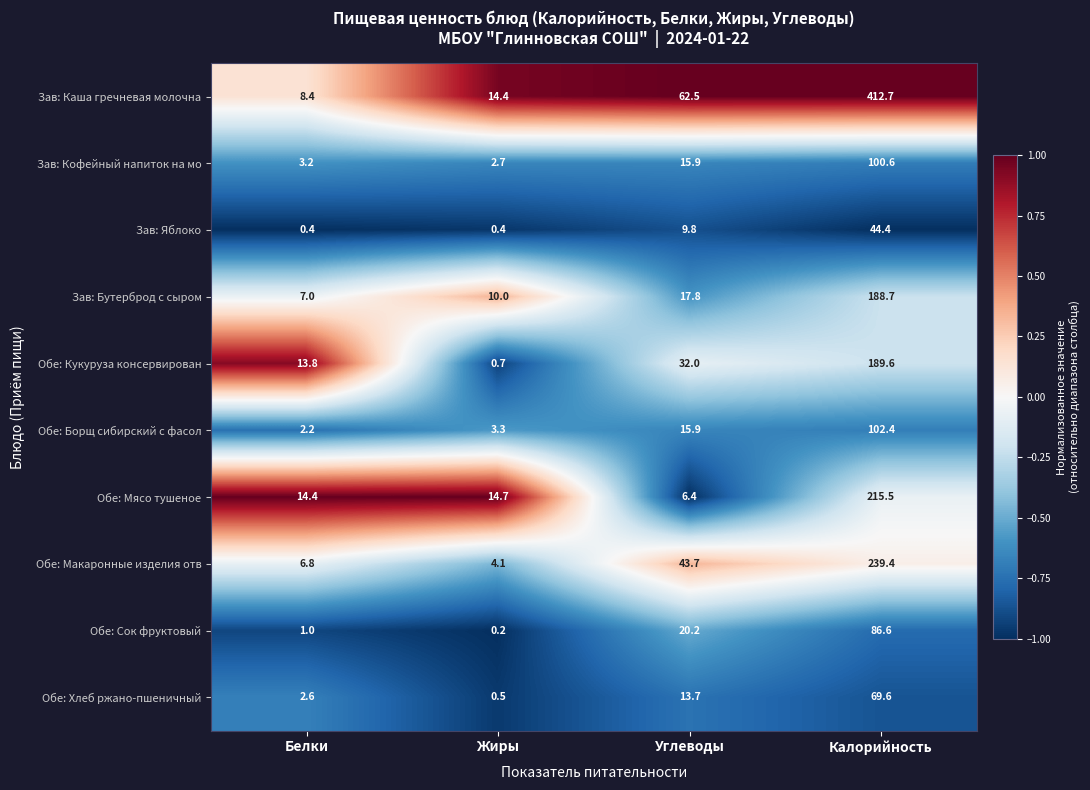

True or false: Обе: Макаронные изделия отв has a value of 56.3 at Калорийность.

False